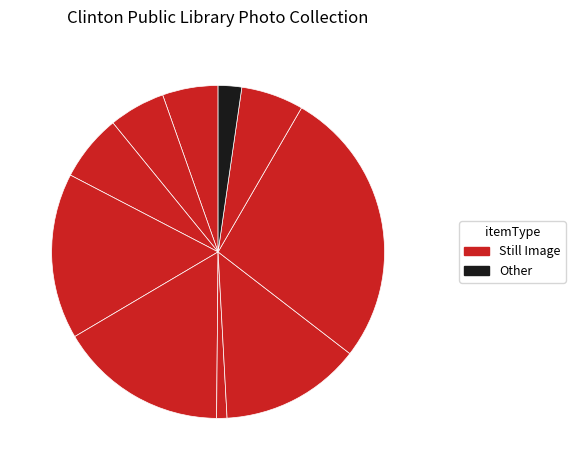

How many slices are in this pie chart?

10